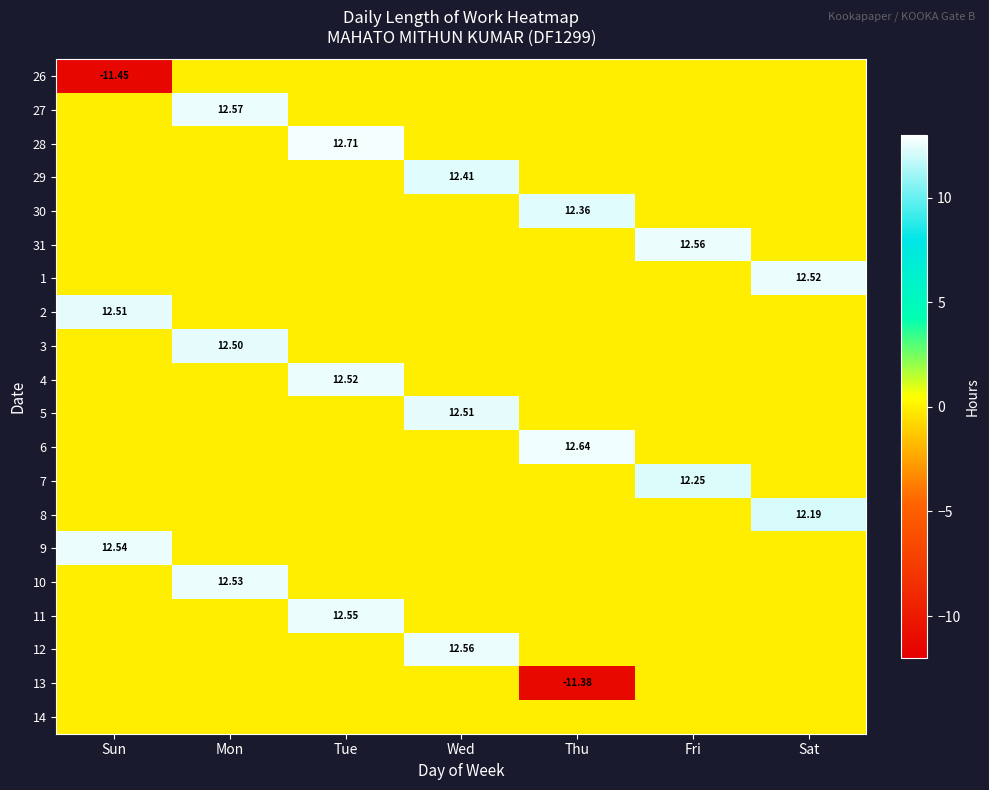

Is it true that 9 equals 7.2 at Sun?

False